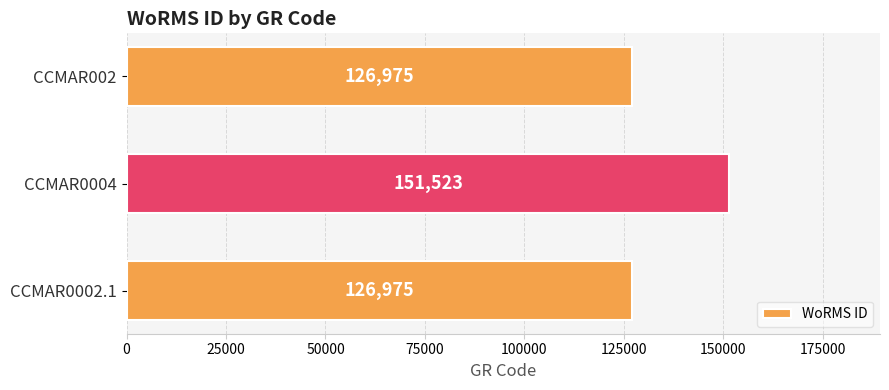

What is the greatest value displayed?

151523